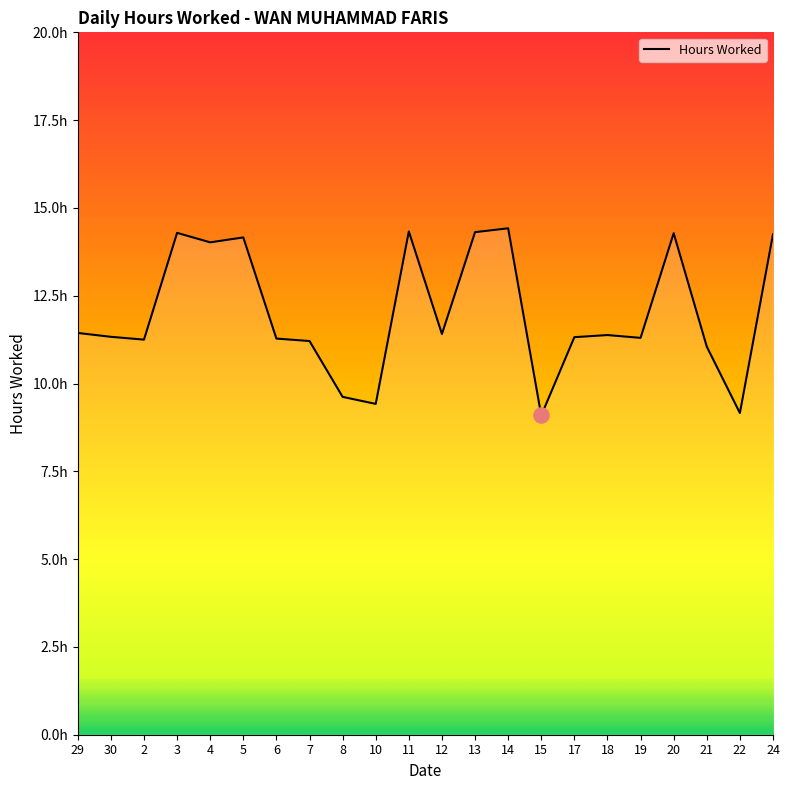

Between 8 and 2, which is larger?

2